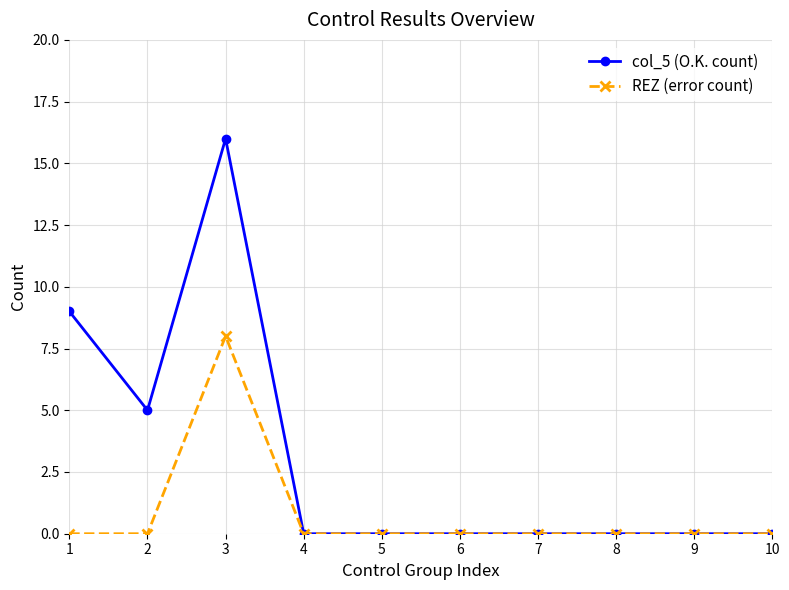

Is it true that col_5 (O.K. count) equals 0 at 10?

True